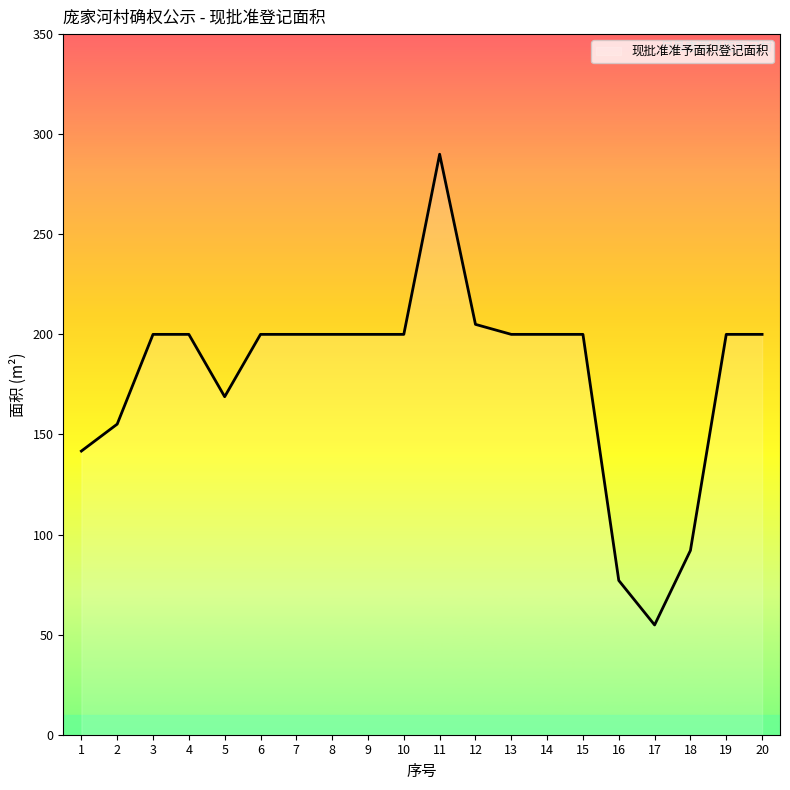

What is the ratio of the value at 18 to the value at 4?

0.5